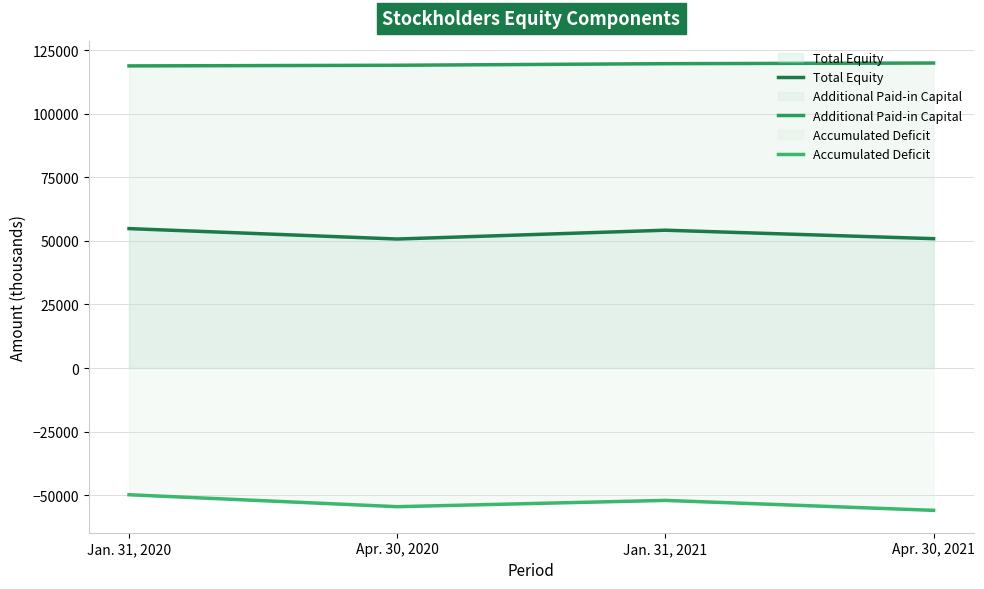

How many values in the Total Equity series are below 54187?

2